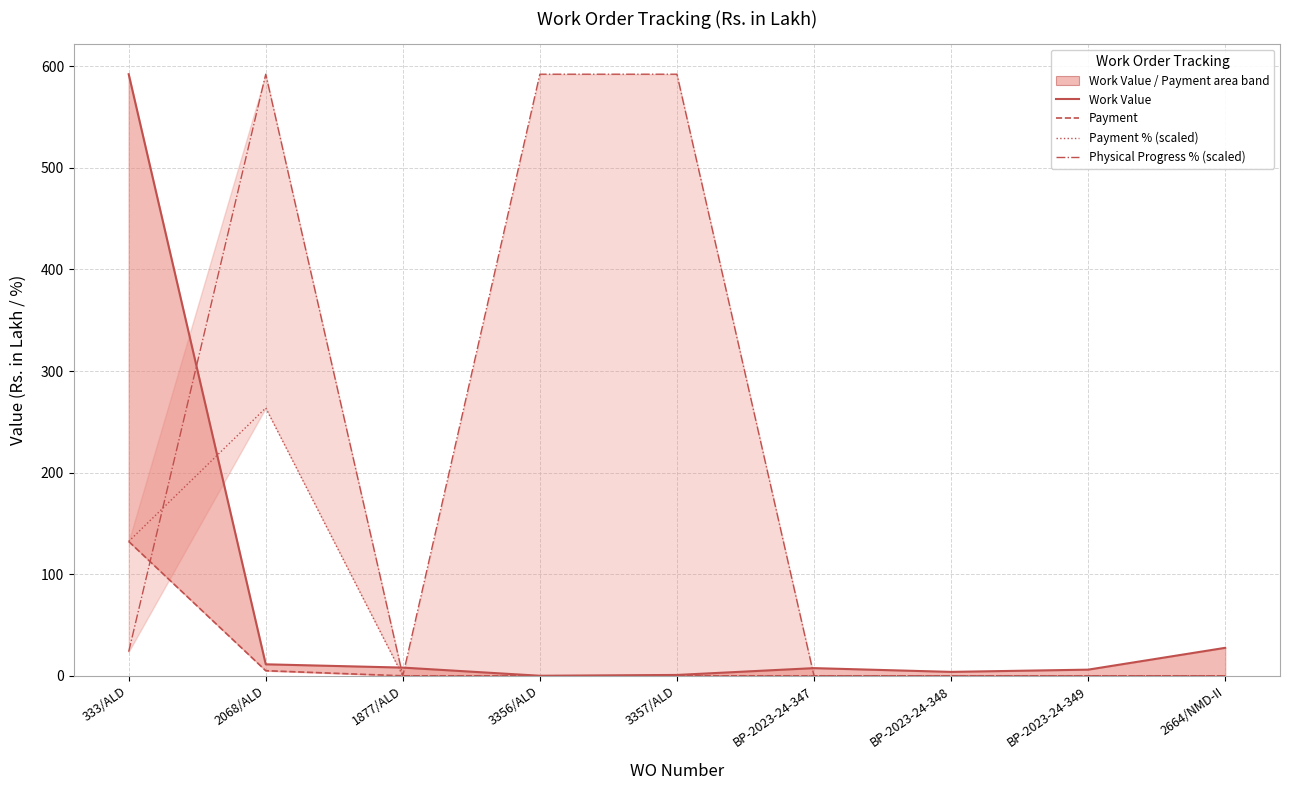

Where do Physical Progress % (scaled) and Payment first cross each other?

333/ALD and 2068/ALD